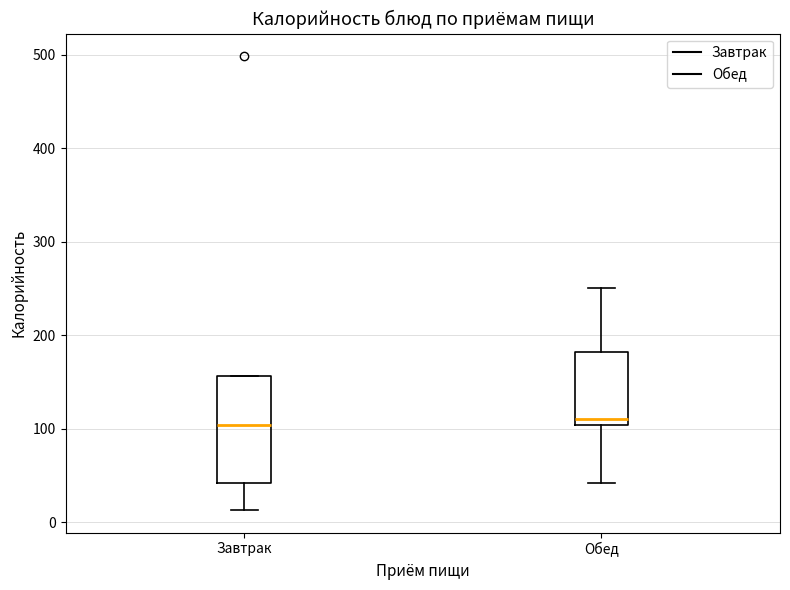

Where is the lower edge of the box for Завтрак on the y-axis? The values are not printed on the chart, so give them approximately, as read against the axis.

40